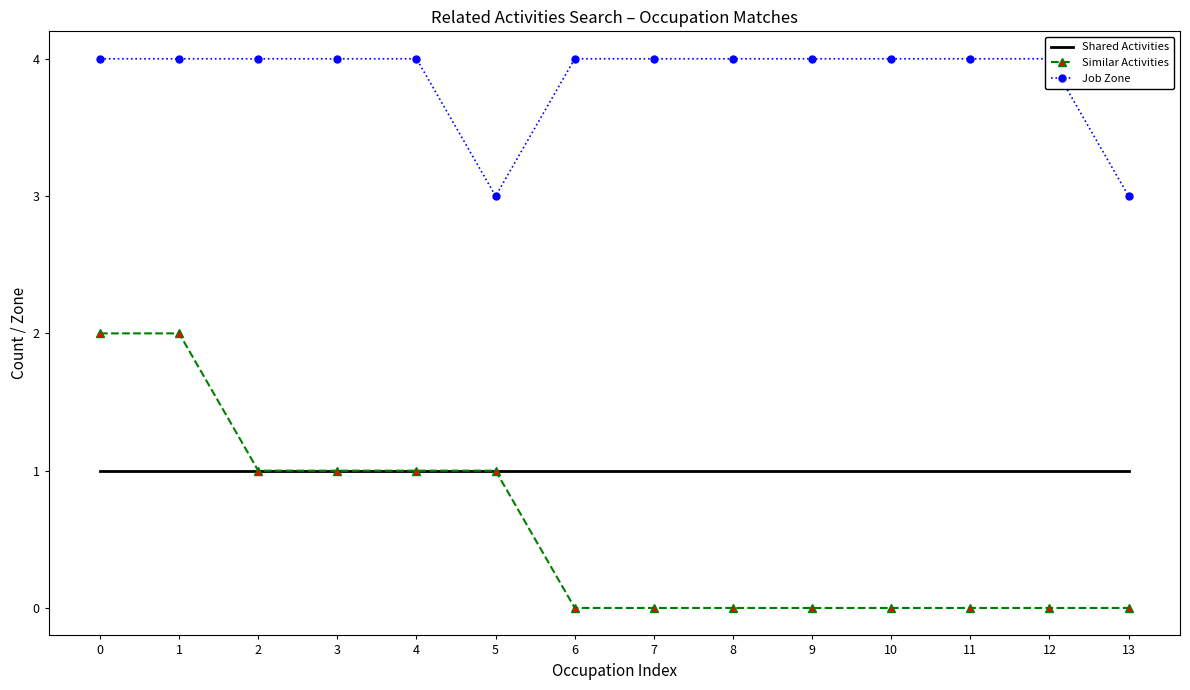

What is the value of the Shared Activities point at the 9th from the left?

1